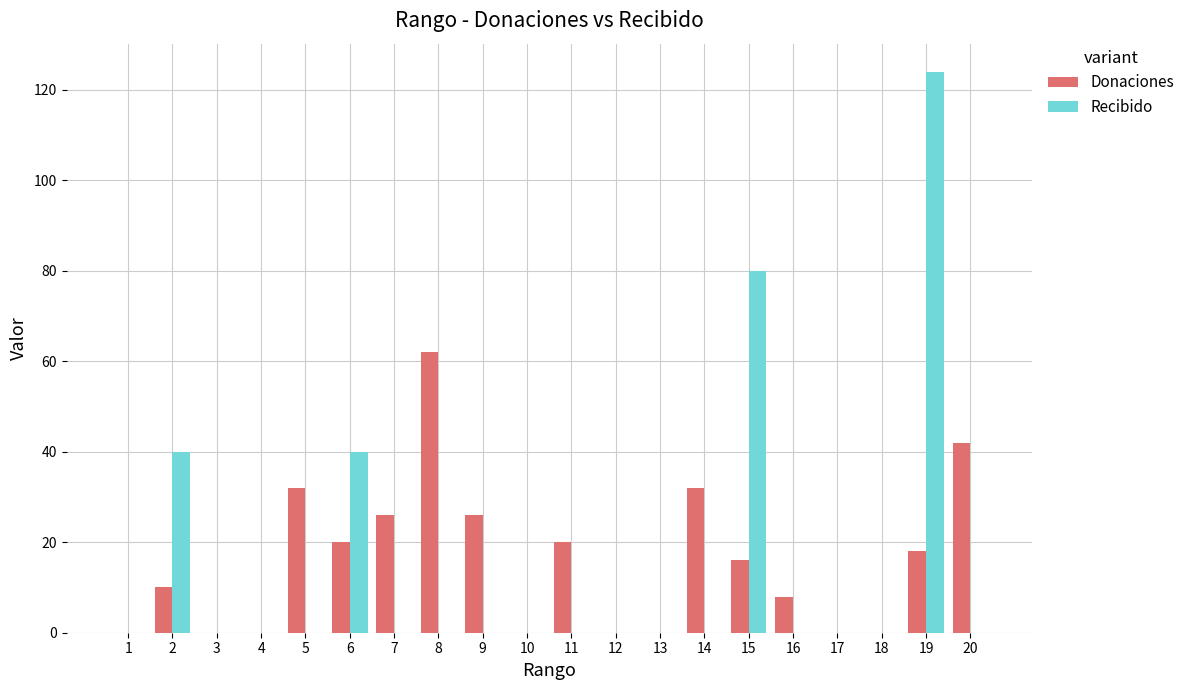

Reading left to right, list all the values displayed in this chart.

Donaciones: 1=0	2=10	3=0	4=0	5=32	6=20	7=26	8=62	9=26	10=0	11=20	12=0	13=0	14=32	15=16	16=8	17=0	18=0	19=18	20=42
Recibido: 1=0	2=40	3=0	4=0	5=0	6=40	7=0	8=0	9=0	10=0	11=0	12=0	13=0	14=0	15=80	16=0	17=0	18=0	19=124	20=0